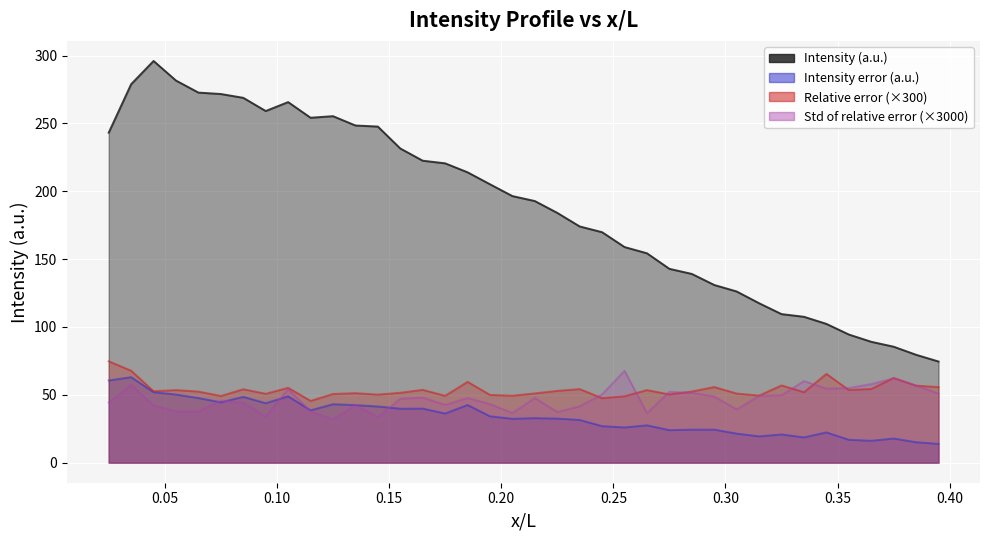

What is the value of the Relative error point at the 20th from the left?

51.1